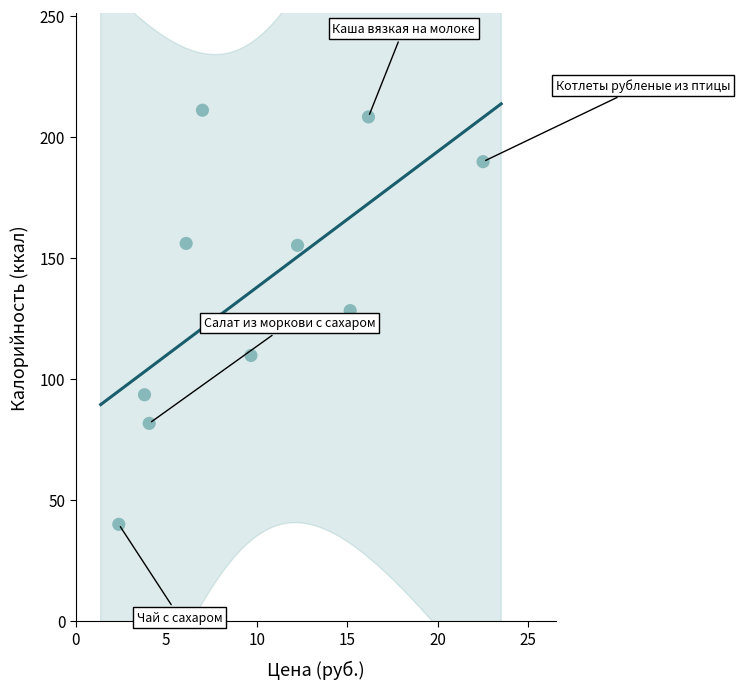

What is the range of Y values (max minus min)?

171.0